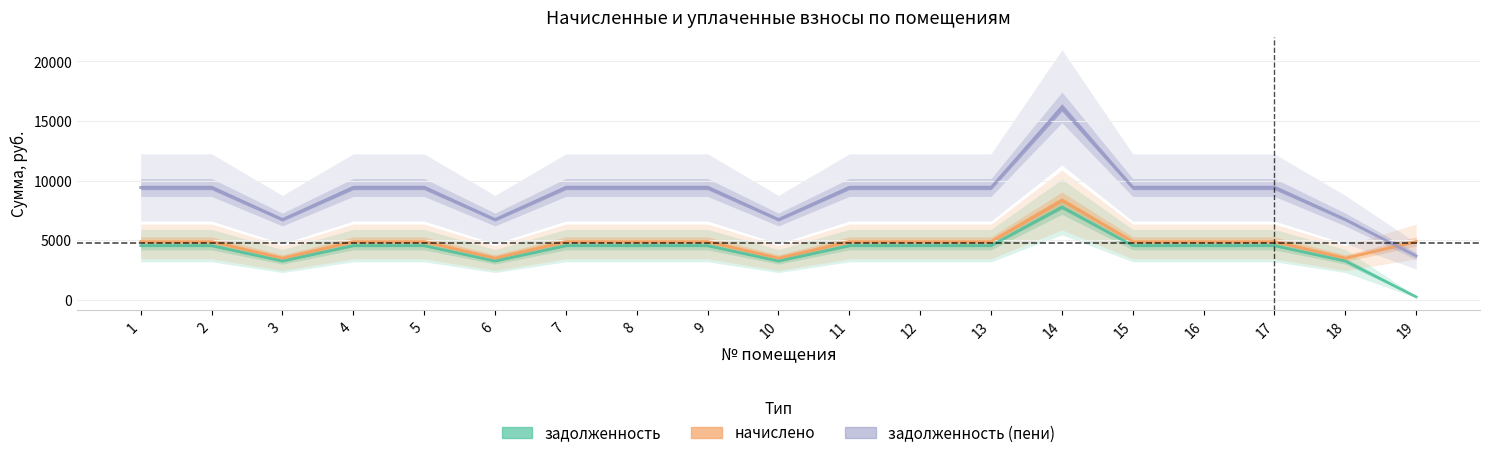

Does the chart display data point markers on the line(s)?

No